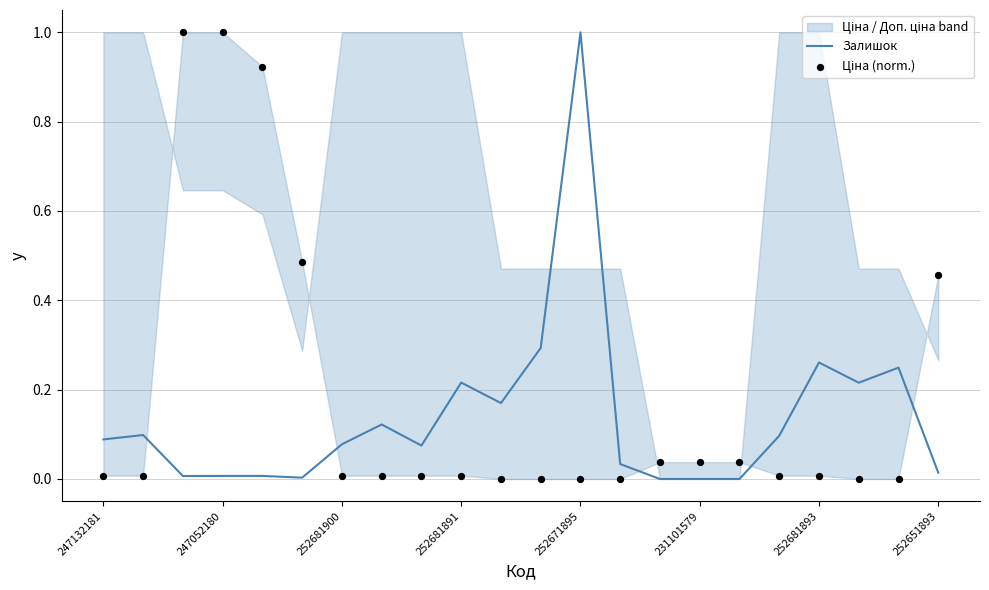

What is the highest value of the Залишок series?

1.0